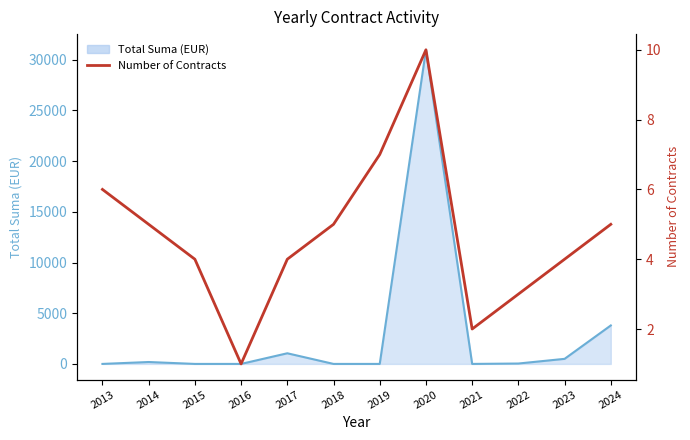

Where is the first local maximum for Total Suma (EUR)?

2014